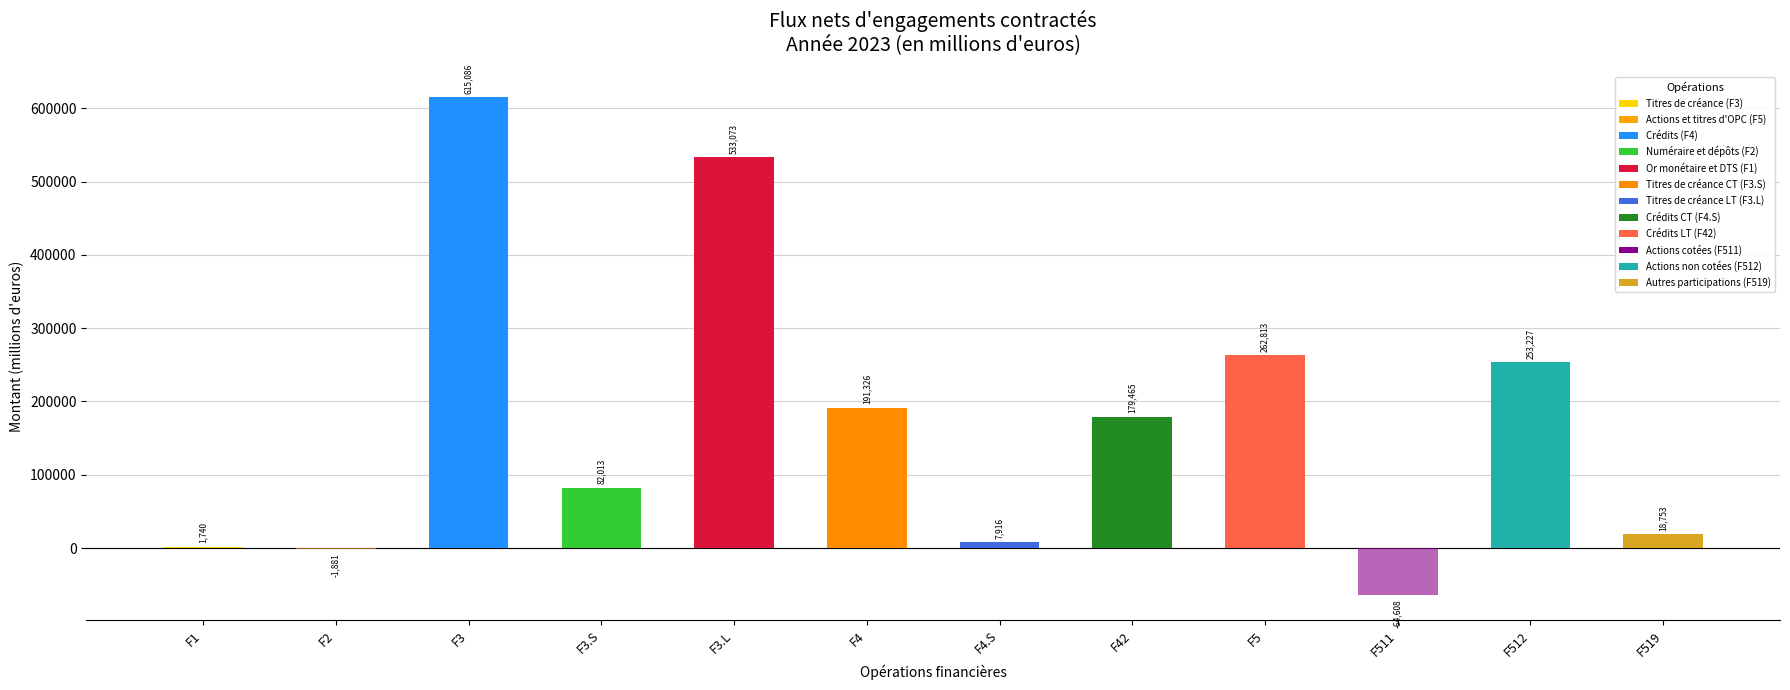

Between F3.L and F2, which is larger?

F3.L